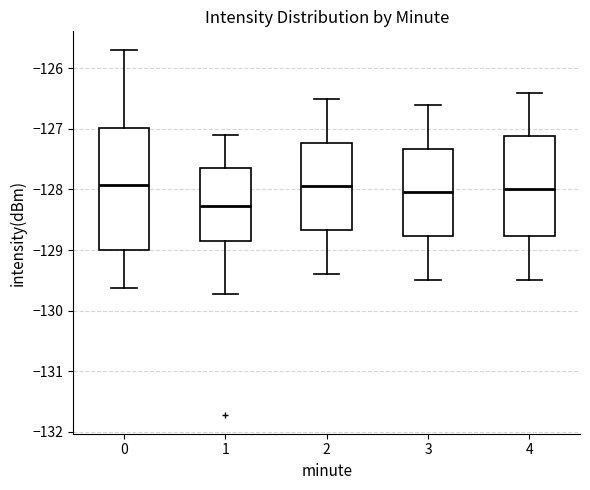

Reading left to right, read every box against the y-axis: the position of its median line, the range the box covers, and the ends of its whiskers. The values are not printed on the chart, so give them approximately, as read against the axis.

0: median -127.9, box -129.0 to -127.0, whiskers -129.6 to -125.7
1: median -128.3, box -128.8 to -127.6, whiskers -129.7 to -127.1
2: median -127.9, box -128.7 to -127.2, whiskers -129.4 to -126.5
3: median -128.0, box -128.8 to -127.3, whiskers -129.5 to -126.6
4: median -128.0, box -128.8 to -127.1, whiskers -129.5 to -126.4